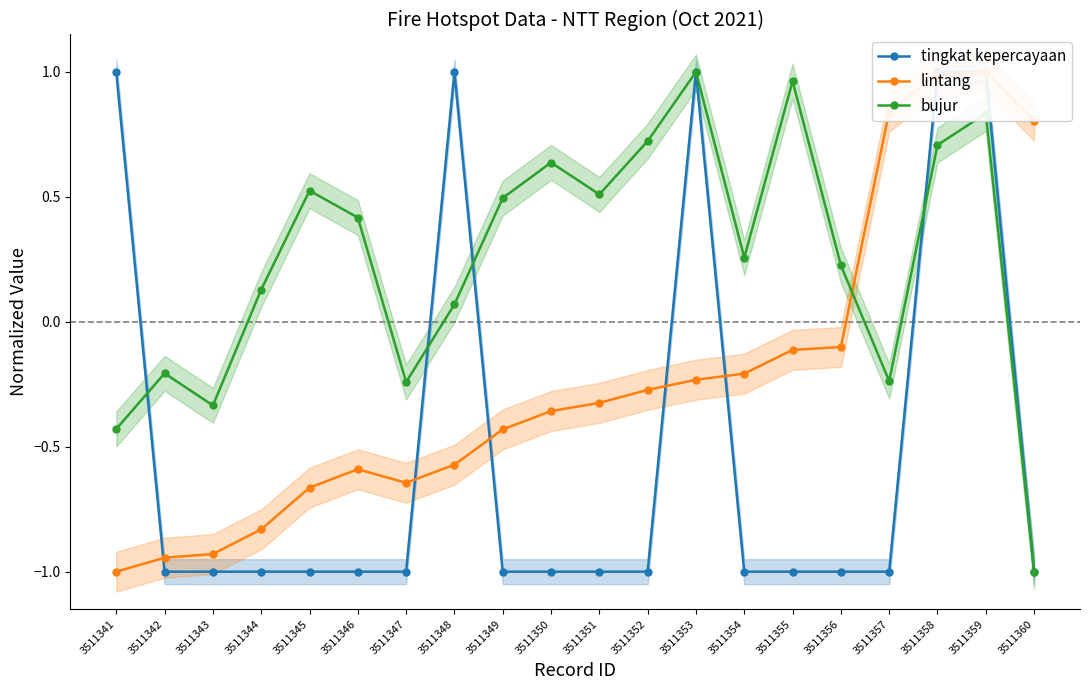

Reading left to right, list all the values displayed in this chart.

tingkat kepercayaan: 3511341=1.0	3511342=-1.0	3511343=-1.0	3511344=-1.0	3511345=-1.0	3511346=-1.0	3511347=-1.0	3511348=1.0	3511349=-1.0	3511350=-1.0	3511351=-1.0	3511352=-1.0	3511353=1.0	3511354=-1.0	3511355=-1.0	3511356=-1.0	3511357=-1.0	3511358=1.0	3511359=1.0	3511360=-1.0
lintang: 3511341=-1.0	3511342=-0.9	3511343=-0.9	3511344=-0.8	3511345=-0.7	3511346=-0.6	3511347=-0.6	3511348=-0.6	3511349=-0.4	3511350=-0.4	3511351=-0.3	3511352=-0.3	3511353=-0.2	3511354=-0.2	3511355=-0.1	3511356=-0.1	3511357=0.8	3511358=1.0	3511359=1.0	3511360=0.8
bujur: 3511341=-0.4	3511342=-0.2	3511343=-0.3	3511344=0.1	3511345=0.5	3511346=0.4	3511347=-0.2	3511348=0.1	3511349=0.5	3511350=0.6	3511351=0.5	3511352=0.7	3511353=1.0	3511354=0.3	3511355=1.0	3511356=0.2	3511357=-0.2	3511358=0.7	3511359=0.8	3511360=-1.0